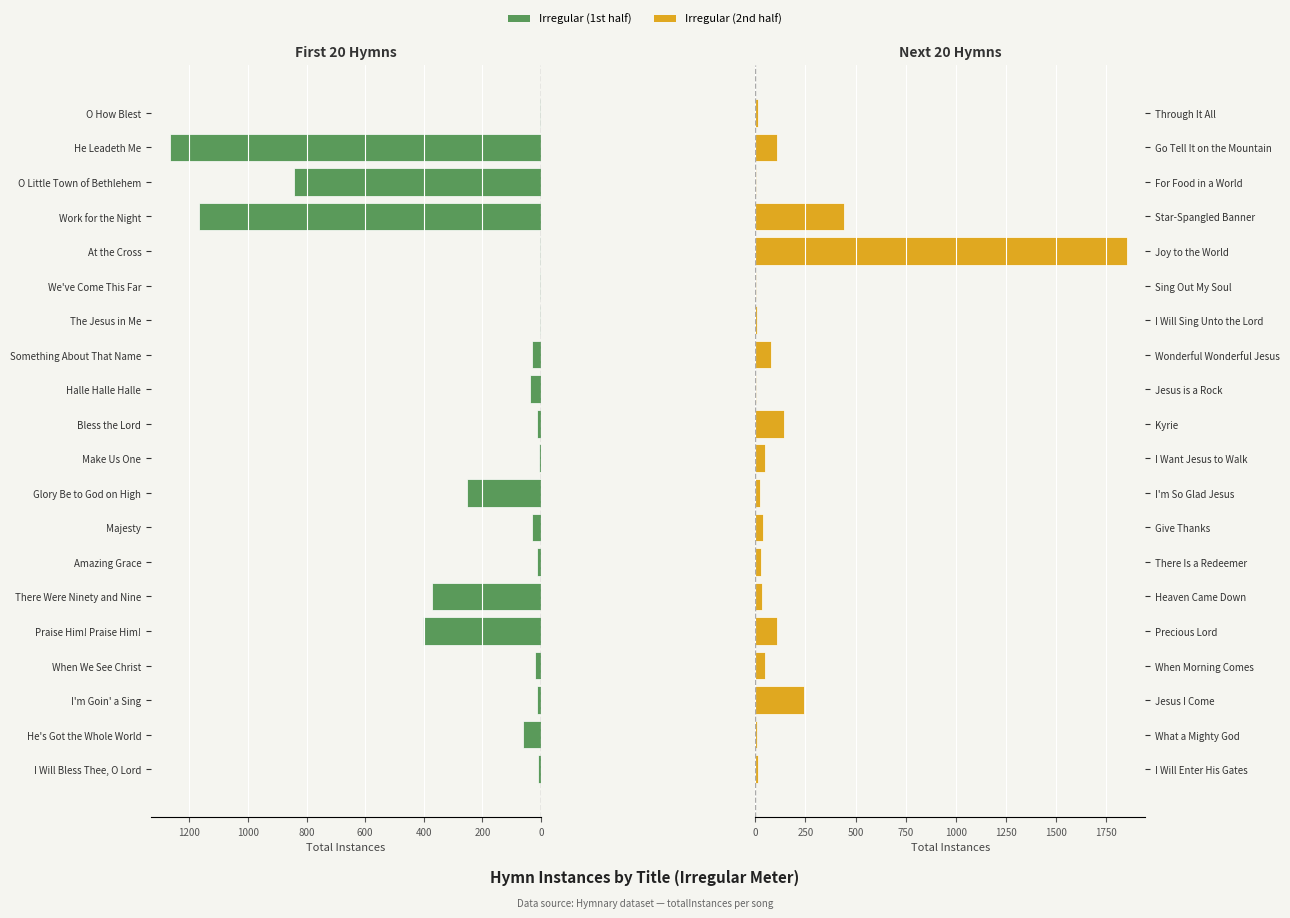

Rank the series by their maximum value, from lowest to highest.

Irregular (1st half), Irregular (2nd half)